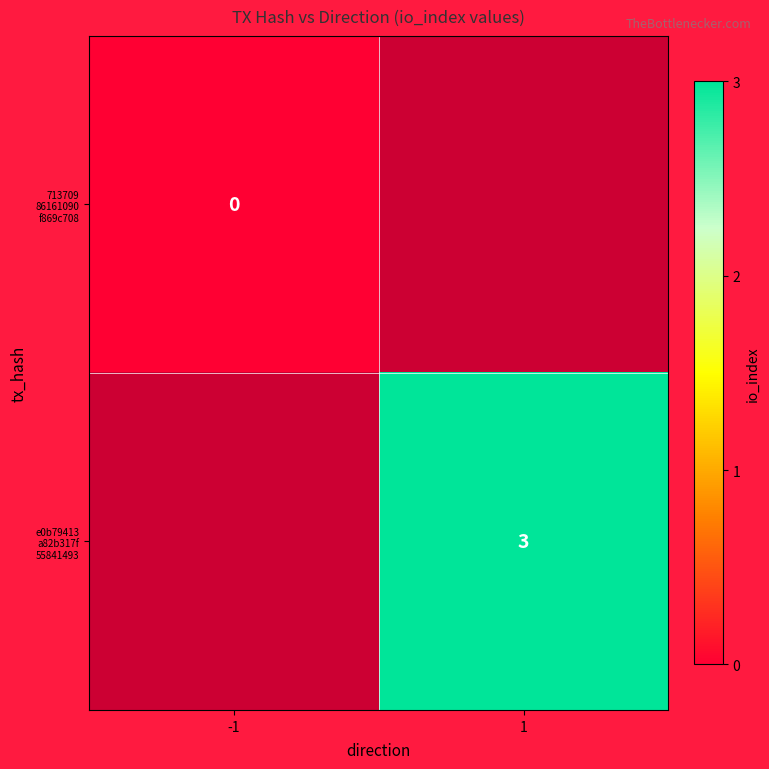

Which has a higher value, -1 or 1?

1